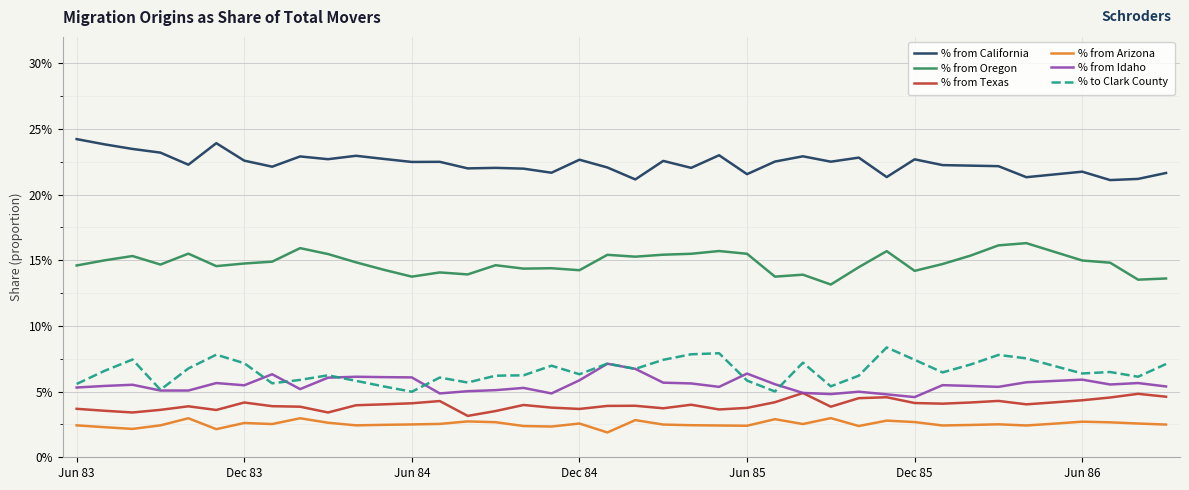

True or false: % from Idaho has more than 1 interior local peaks.

True